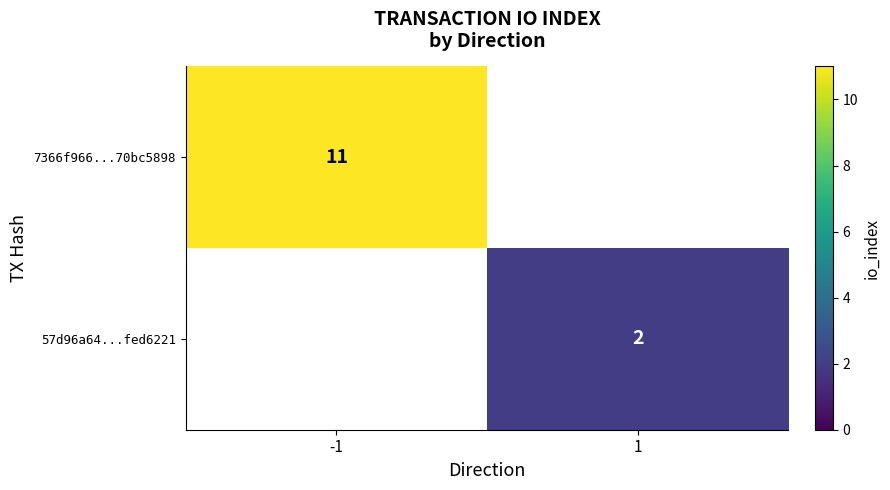

True or false: 57d96a64...fed6221 has a value of 2 at 1.

True